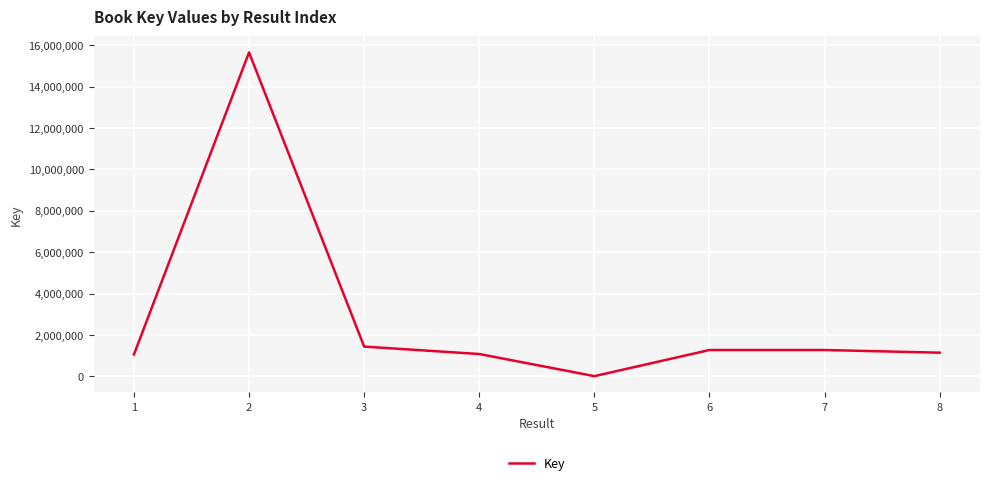

How many distinct data groups are displayed?

1